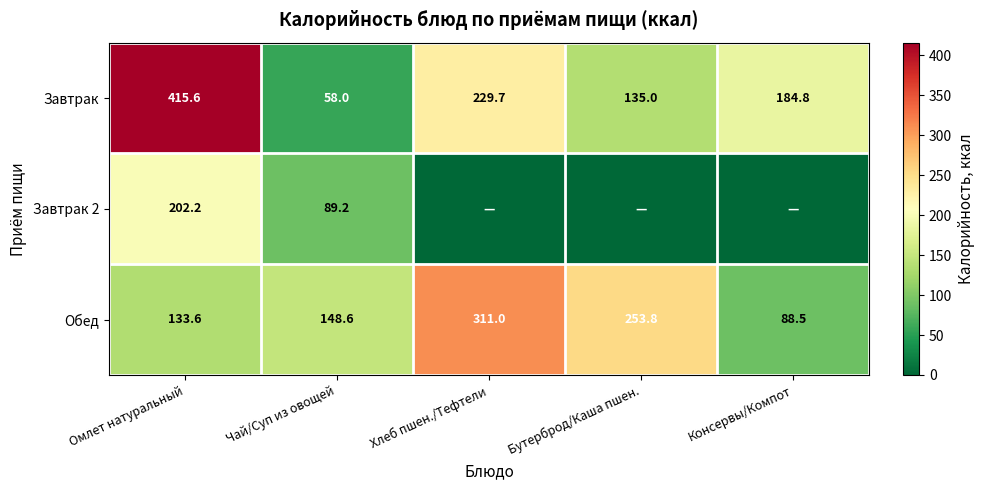

Is the value of Завтрак 2 at Омлет натуральный greater than the value of Обед at Чай/Суп из овощей?

Yes